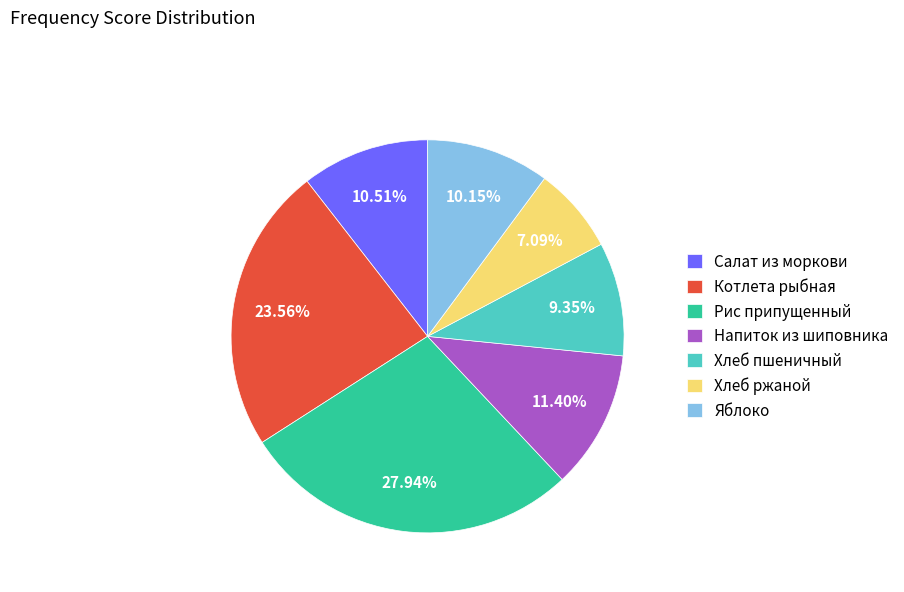

How many segments does this pie chart have?

7